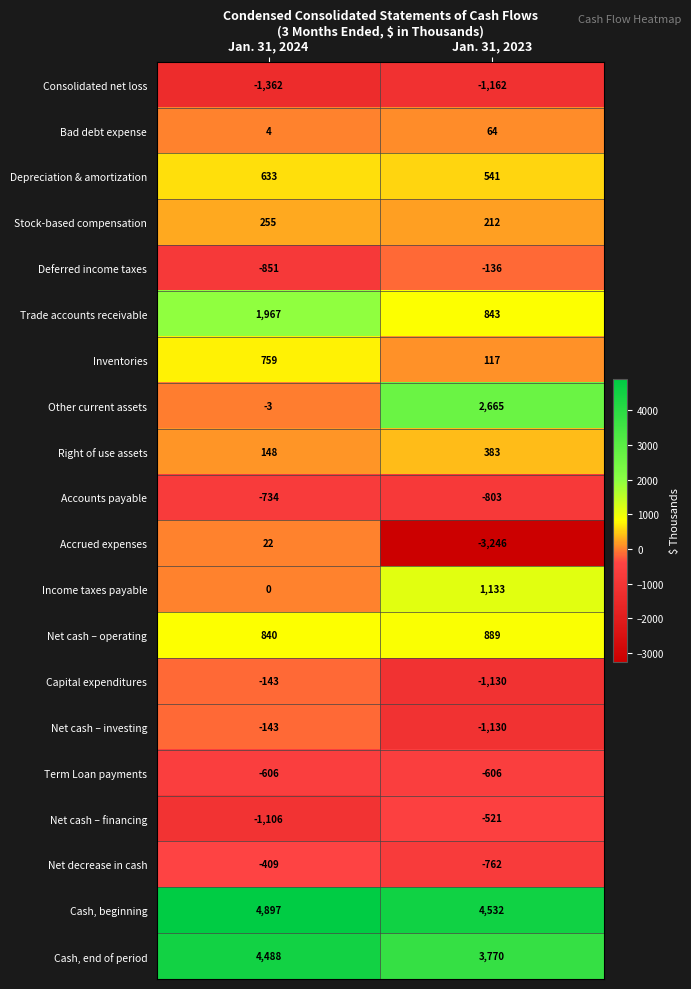

What is the difference between the maximum and minimum values in the Net cash – investing series?

987